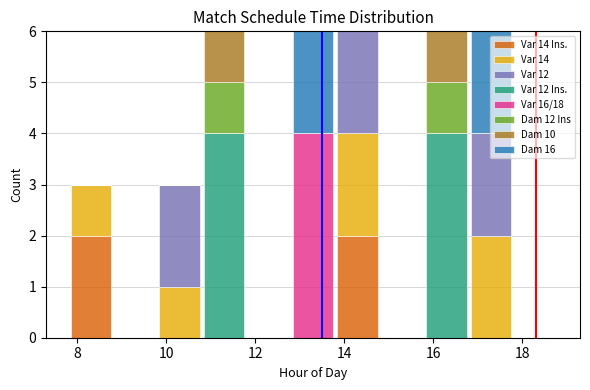

What is the total height of the stacked bar covering 7.8 to 8.8 on the x-axis? The values are not printed on the chart, so give them approximately, as read against the axis.

3